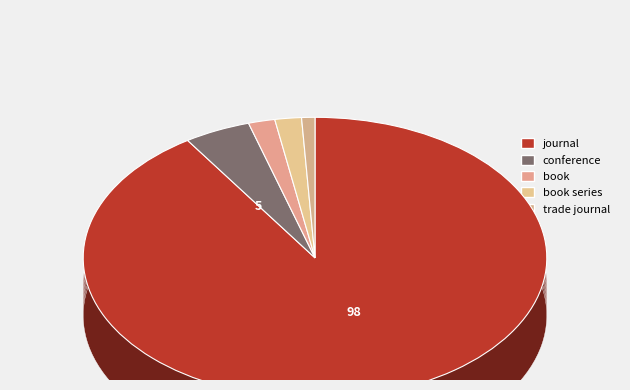

Is there any slice that represents more than half of the pie?

Yes